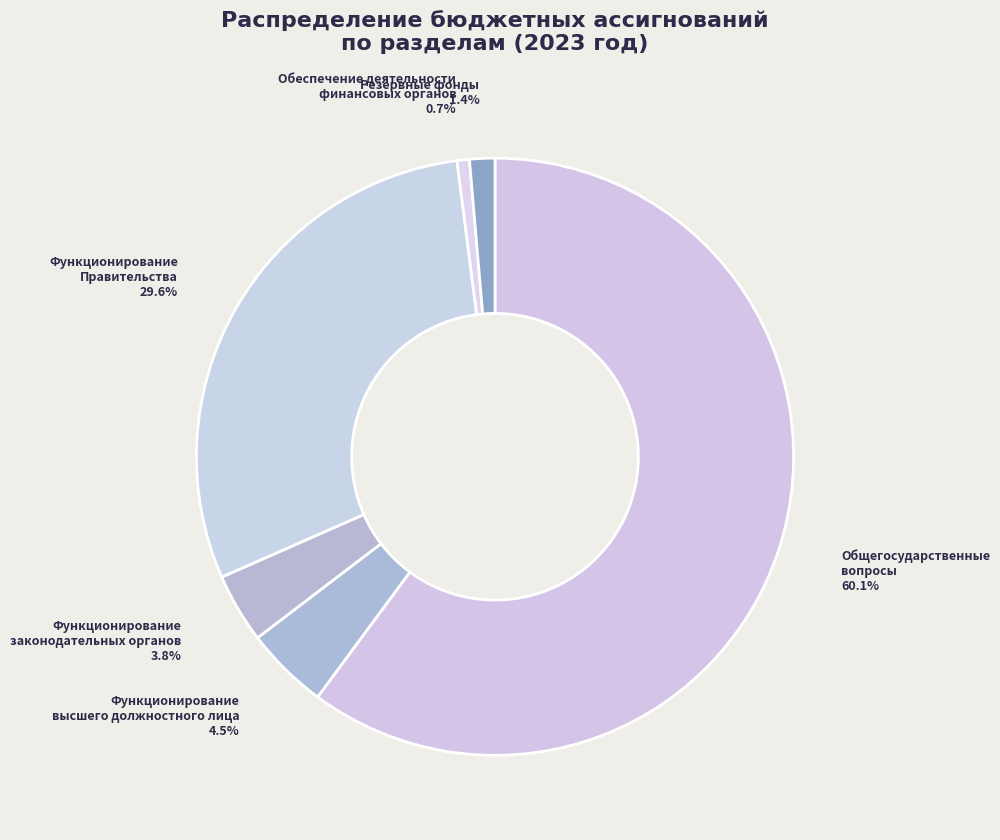

Rank the categories by value from lowest to highest.

Обеспечение деятельности финансовых органов, Резервные фонды, Функционирование законодательных органов, Функционирование высшего должностного лица, Функционирование Правительства, Общегосударственные вопросы